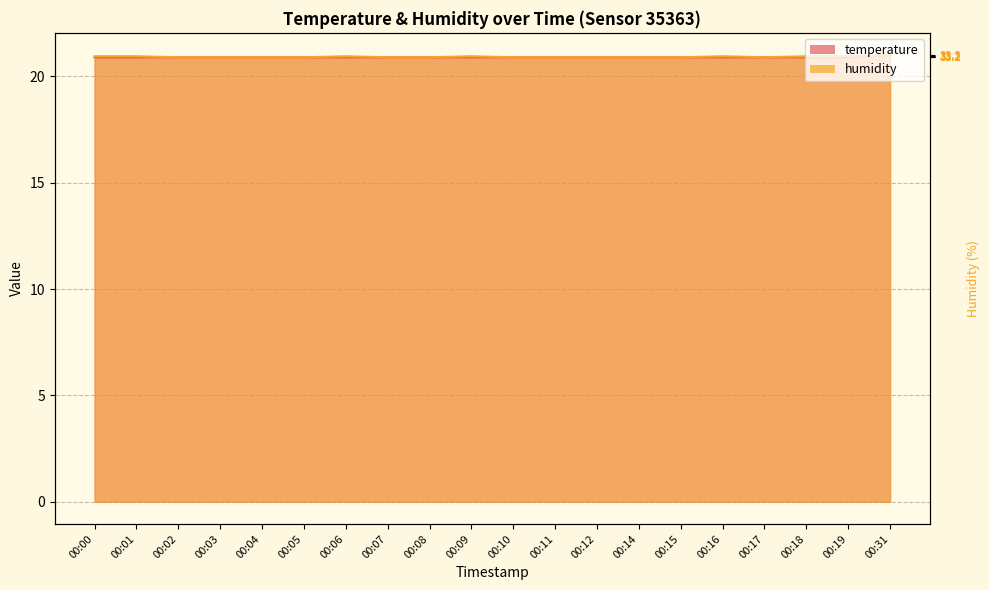

List the labels in order of temperature value, largest first.

00:31, 00:00, 00:01, 00:02, 00:03, 00:04, 00:05, 00:06, 00:07, 00:08, 00:09, 00:10, 00:11, 00:12, 00:14, 00:15, 00:16, 00:17, 00:18, 00:19